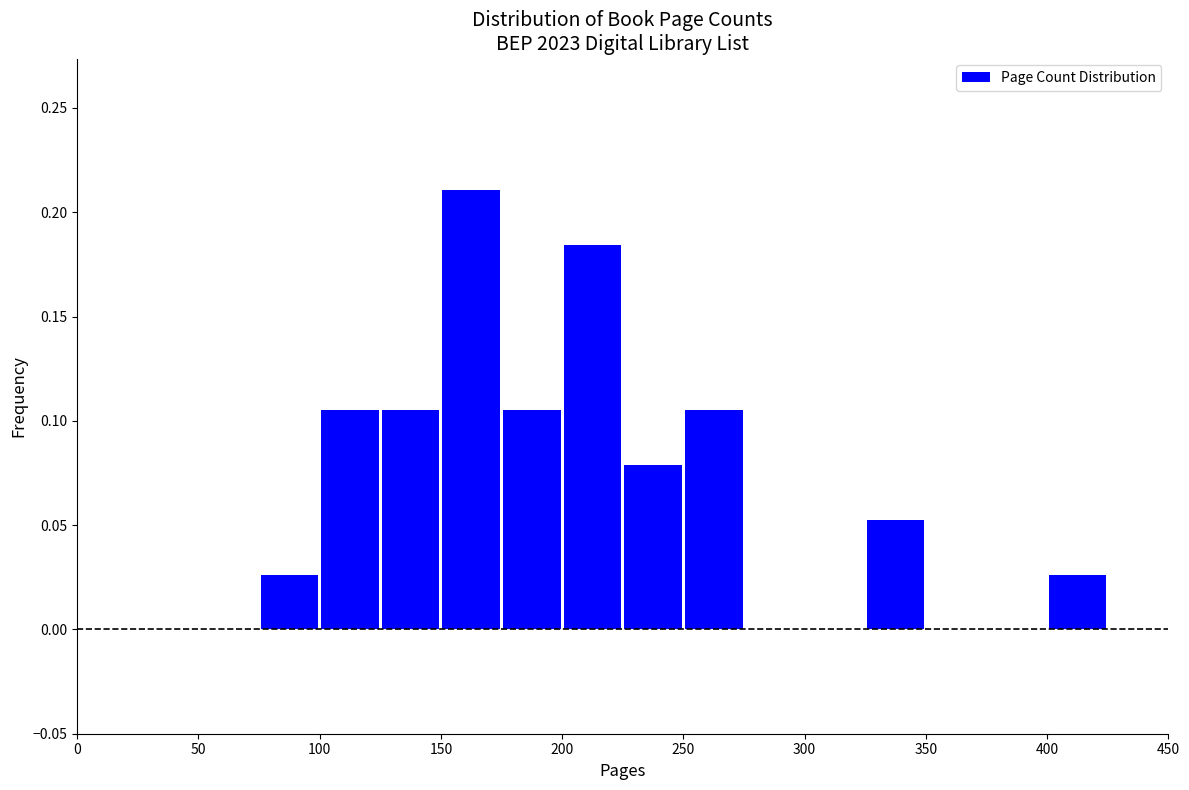

Reading left to right, transcribe this chart: for each bar, give the range it covers on the x-axis and its height. The values are not printed on the chart, so give them approximately, as read against the axis.

0 to 25: 0
25 to 50: 0
50 to 75: 0
75 to 100: 0.025
100 to 125: 0.105
125 to 150: 0.105
150 to 175: 0.210
175 to 200: 0.105
200 to 225: 0.185
225 to 250: 0.080
250 to 275: 0.105
275 to 300: 0
300 to 325: 0
325 to 350: 0.055
350 to 375: 0
375 to 400: 0
400 to 425: 0.025